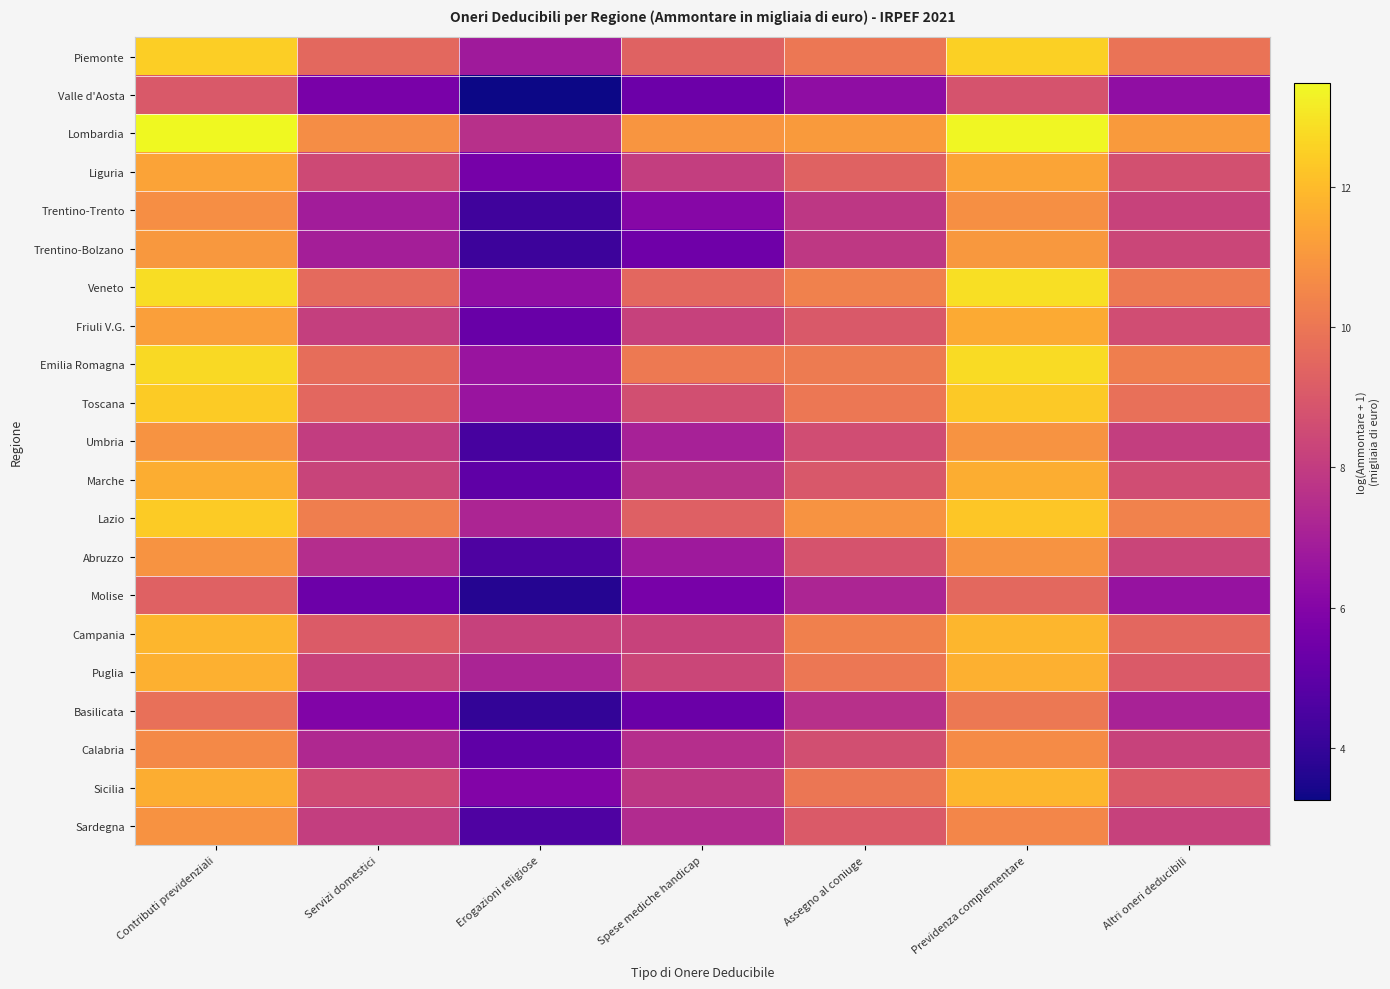

List the series in order of their peak value, lowest first.

Valle d'Aosta, Molise, Basilicata, Calabria, Trentino-Trento, Sardegna, Umbria, Abruzzo, Trentino-Bolzano, Liguria, Friuli V.G., Marche, Puglia, Campania, Sicilia, Toscana, Lazio, Piemonte, Emilia Romagna, Veneto, Lombardia